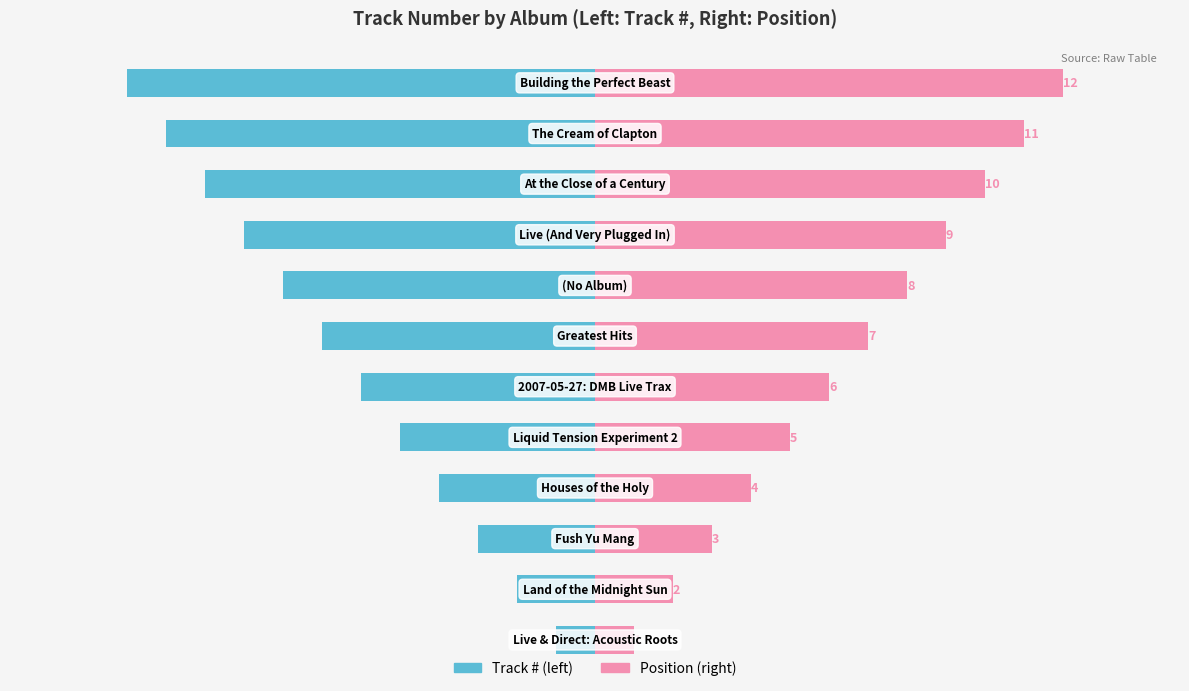

How many values in the Track # series are below -6?

6